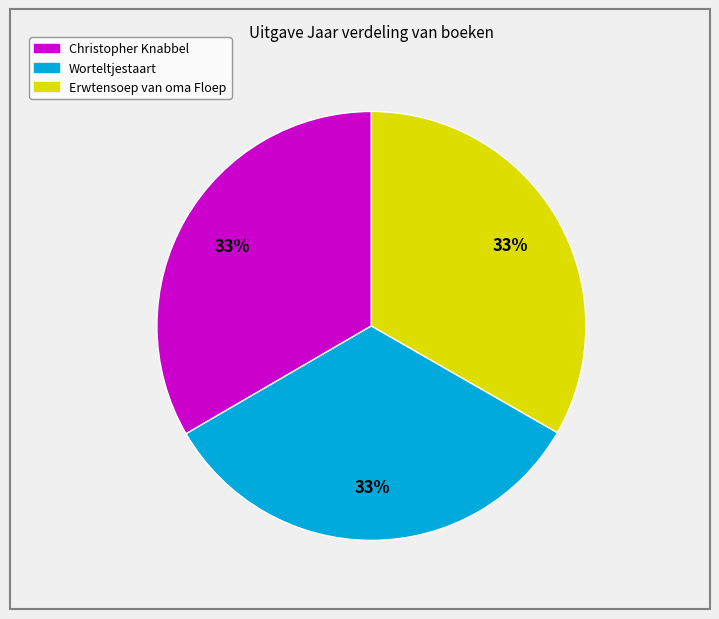

True or false: Christopher Knabbel accounts for 26% of the total.

False